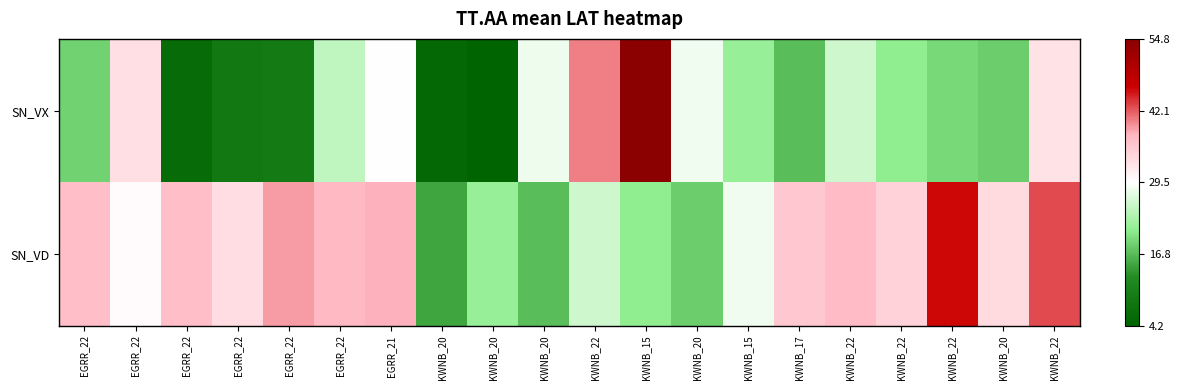

Reading left to right, extract all data points from this chart.

SN_VX: EGRR_22=18.8	EGRR_22=33.1	EGRR_22=6.1	EGRR_22=8.8	EGRR_22=9.4	EGRR_22=24.7	EGRR_21=29.5	KWNB_20=5.4	KWNB_20=4.2	KWNB_20=28.2	KWNB_22=40.5	KWNB_15=54.8	KWNB_20=28.5	KWNB_15=21.6	KWNB_17=16.9	KWNB_22=25.9	KWNB_22=21.1	KWNB_22=19.3	KWNB_20=18.3	KWNB_22=32.8
SN_VD: EGRR_22=37.0	EGRR_22=30.0	EGRR_22=37.0	EGRR_22=33.4	EGRR_22=39.0	EGRR_22=37.6	EGRR_21=38.0	KWNB_20=14.9	KWNB_20=21.6	KWNB_20=16.9	KWNB_22=25.9	KWNB_15=21.1	KWNB_20=18.3	KWNB_15=28.4	KWNB_17=35.8	KWNB_22=37.2	KWNB_22=34.7	KWNB_22=46.1	KWNB_20=33.8	KWNB_22=42.8